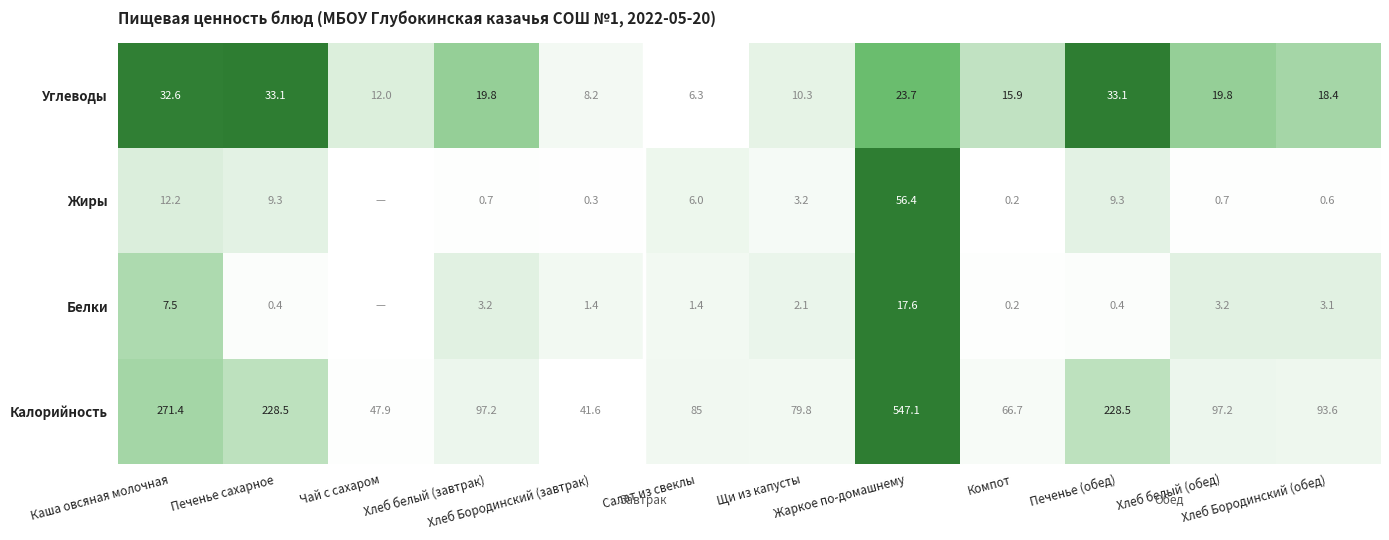

What is the difference between the maximum and second lowest values in the Углеводы series?

24.9